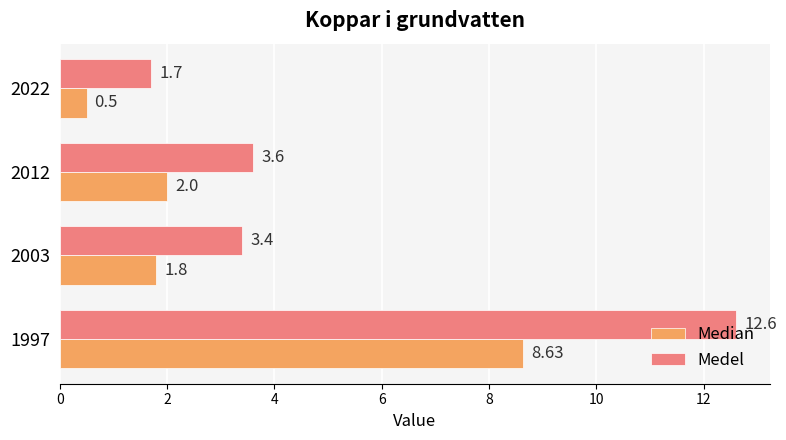

What is the sum of the Median values at 1997 and 2022?

9.1